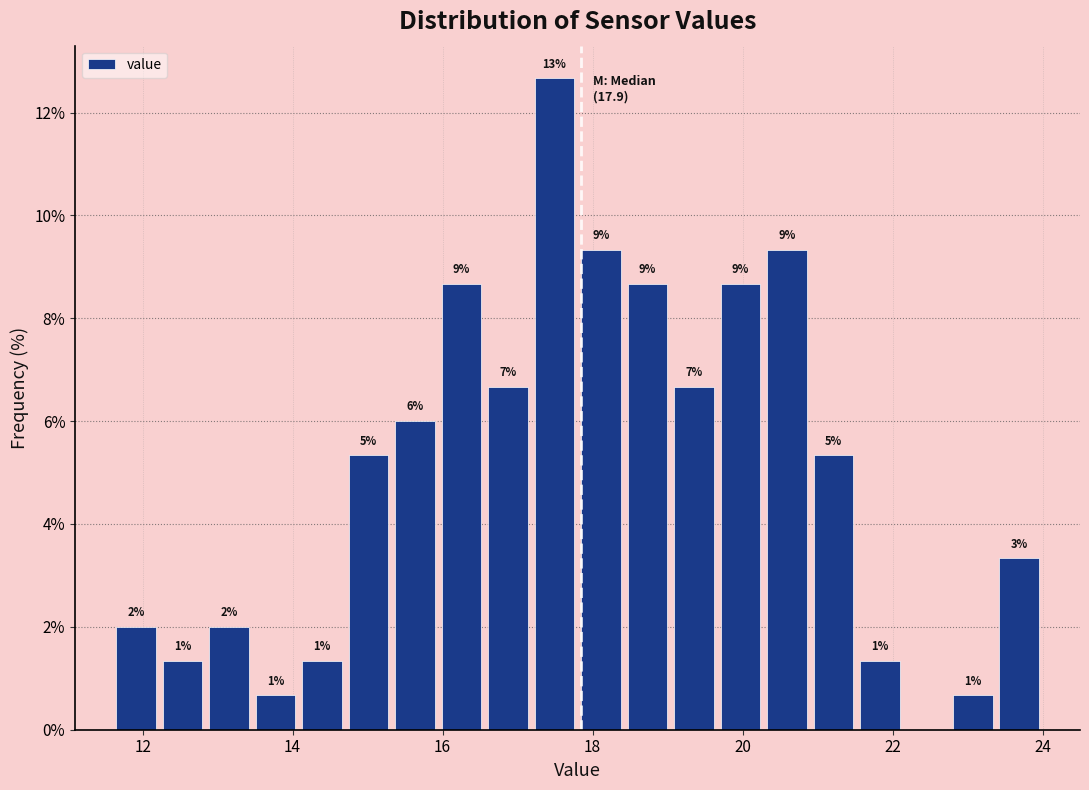

Around what value on the x-axis is the tallest bar? Give the approximate position of its centre, as read against the axis.

17.4